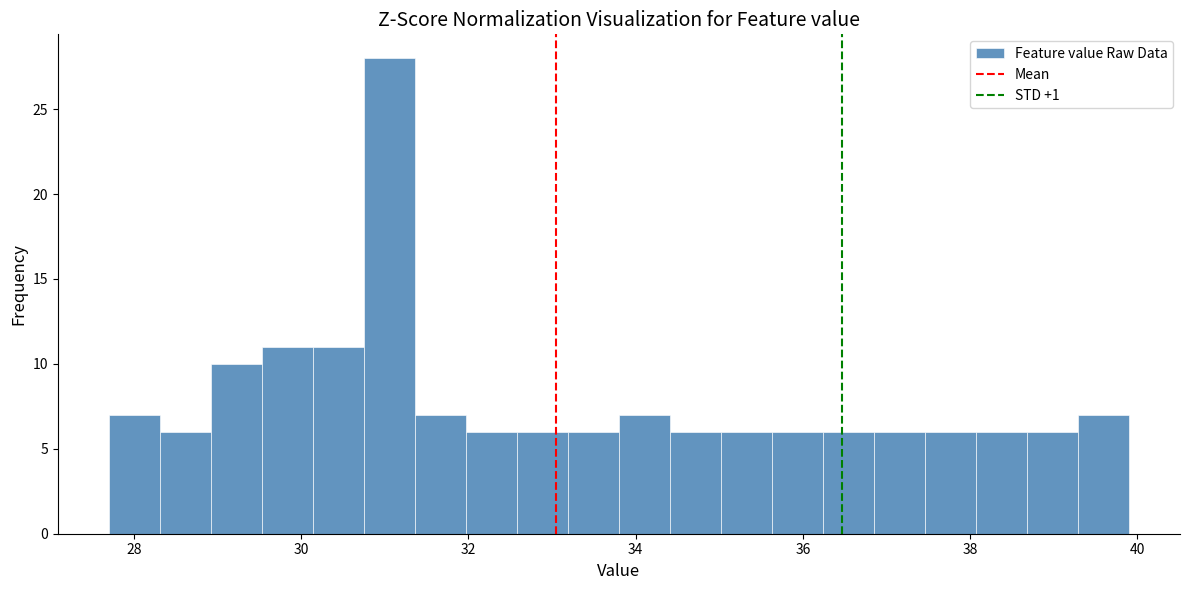

Around what value on the x-axis is the tallest bar? Give the approximate position of its centre, as read against the axis.

31.0